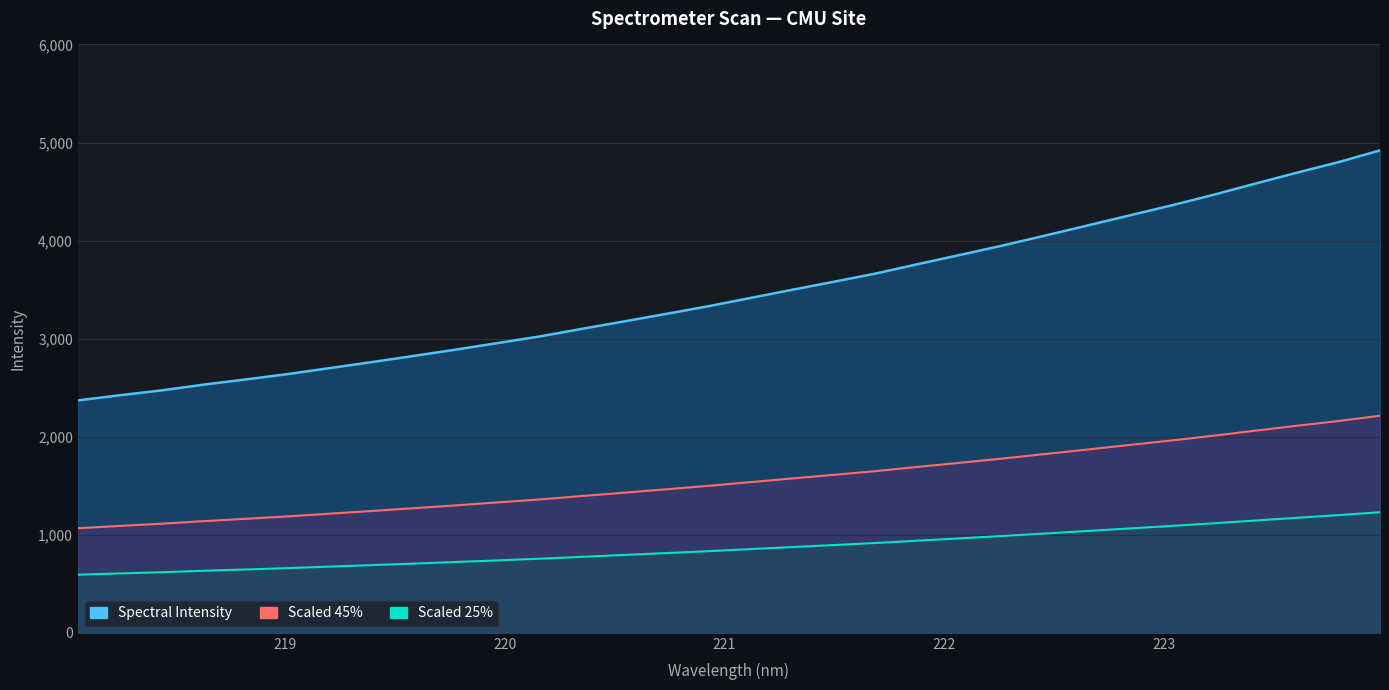

True or false: Spectral Intensity and Scaled 45% cross at least once.

False